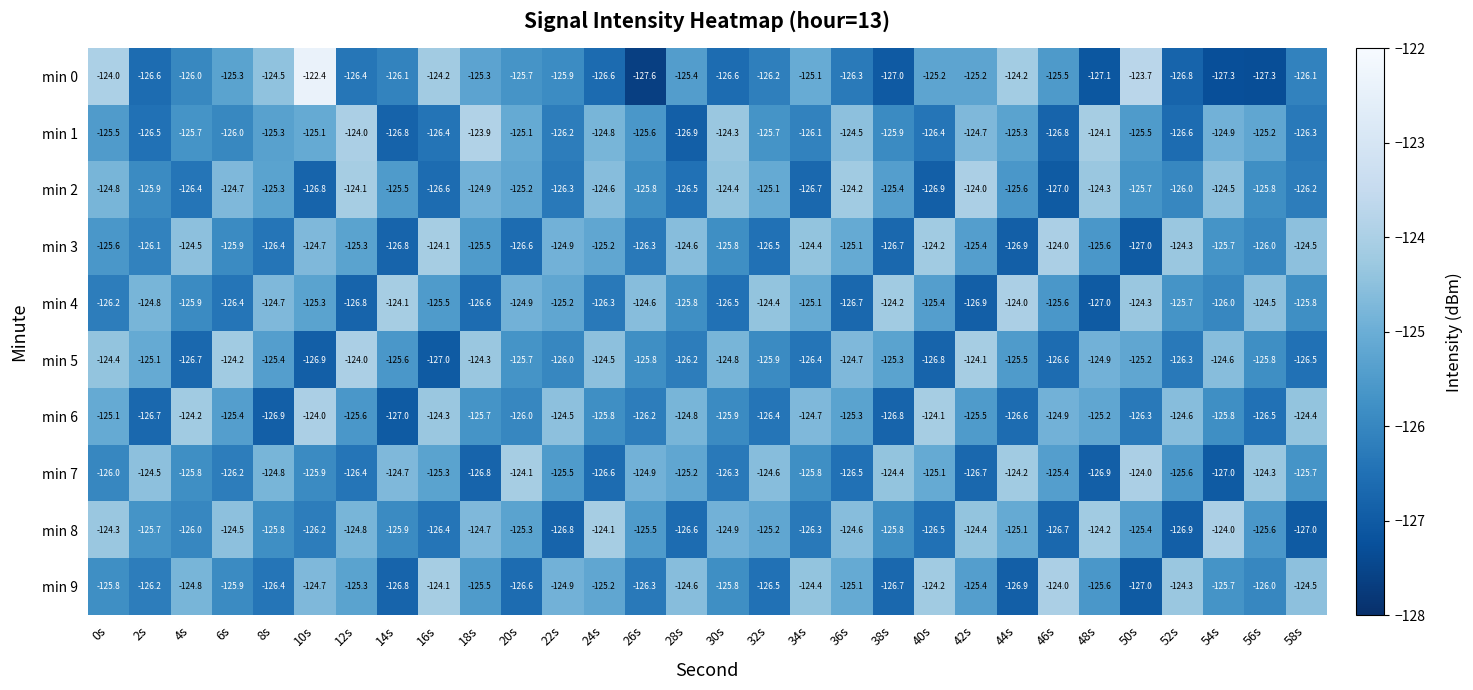

What is the sum of all min 8 values?

-3765.2